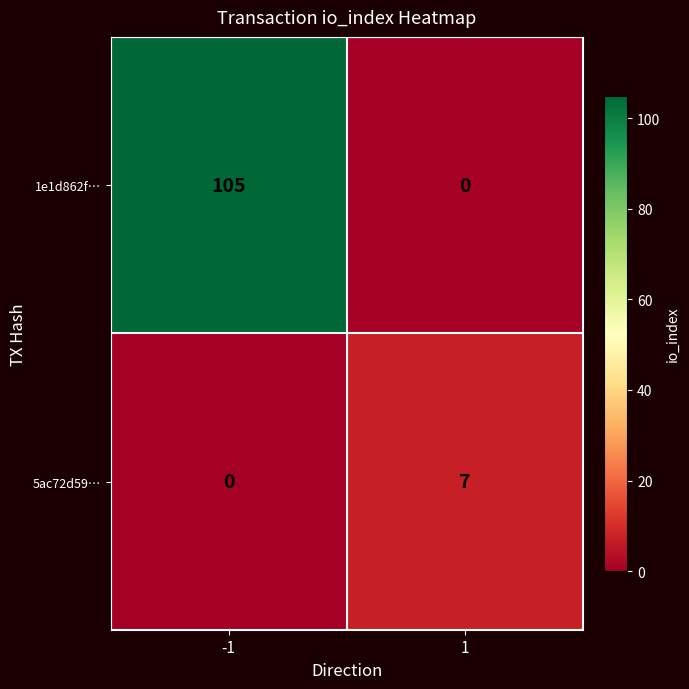

Which series has the largest total across all categories?

1e1d862f…